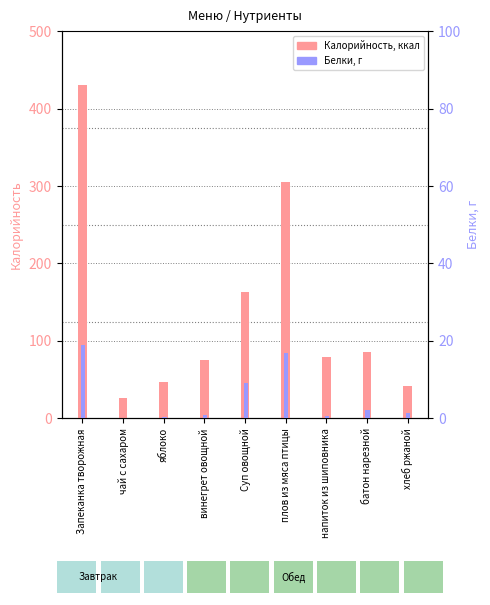

Reading left to right, what are all the values shown in this chart?

Калорийность: Запеканка творожная=430.5	чай с сахаром=25.8	яблоко=47.0	винегрет овощной=75.1	Суп овощной=163.2	плов из мяса птицы=305.3	напиток из шиповника=79.4	батон нарезной=85.8	хлеб ржаной=42.0
Белки: Запеканка творожная=18.9	чай с сахаром=0.1	яблоко=0.4	винегрет овощной=0.8	Суп овощной=9.1	плов из мяса птицы=16.9	напиток из шиповника=0.6	батон нарезной=2.2	хлеб ржаной=1.4